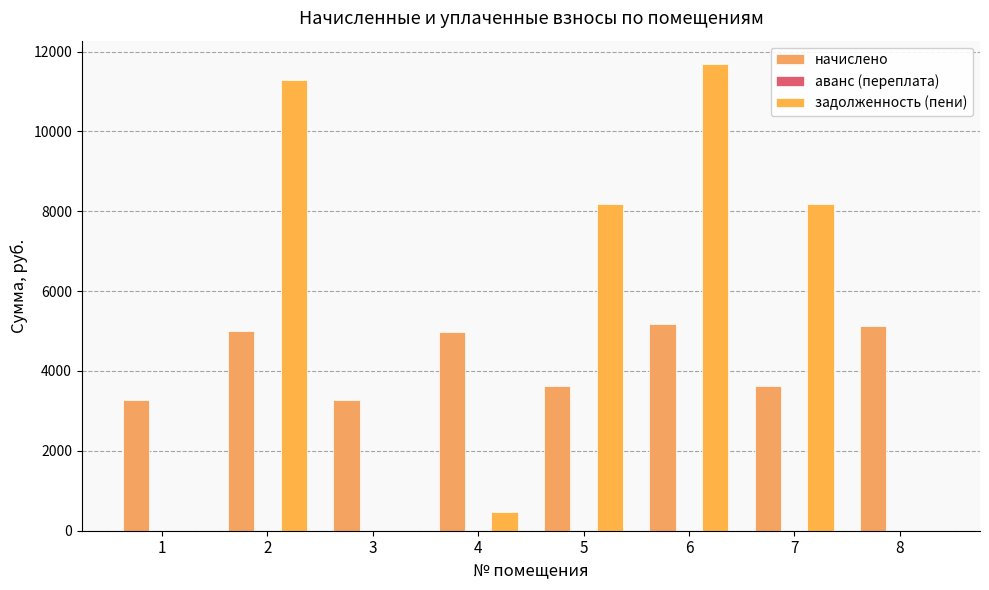

How many аванс (переплата) values are between 0 and 1?

8